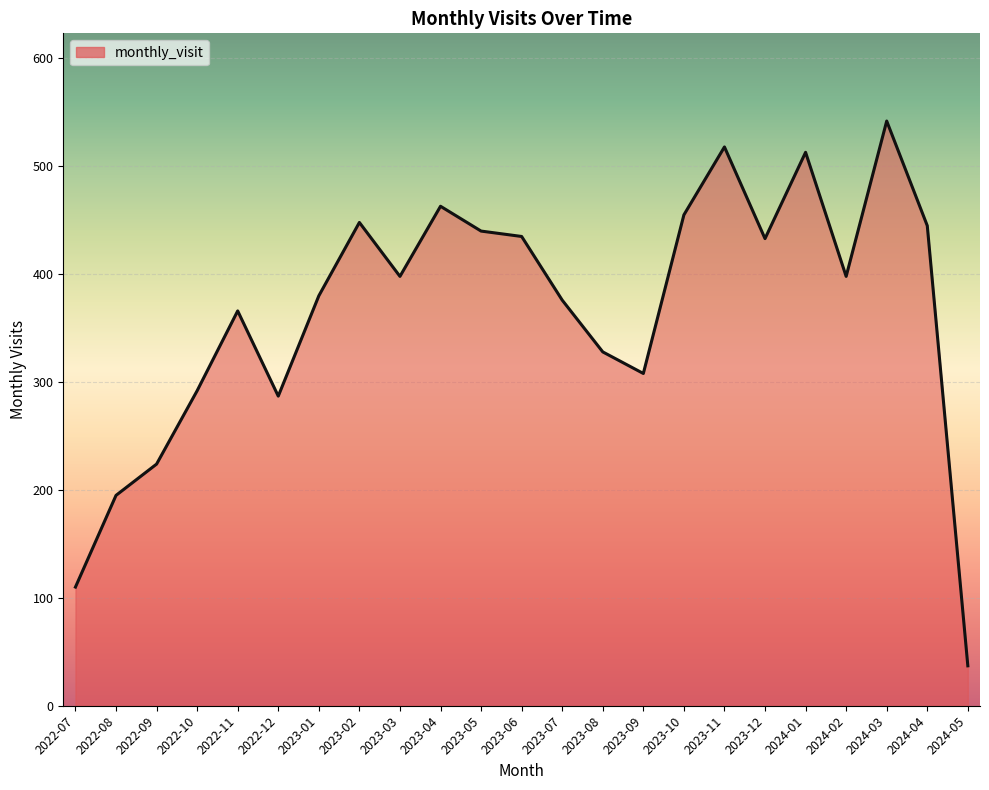

What is the difference between the maximum and minimum values?

505